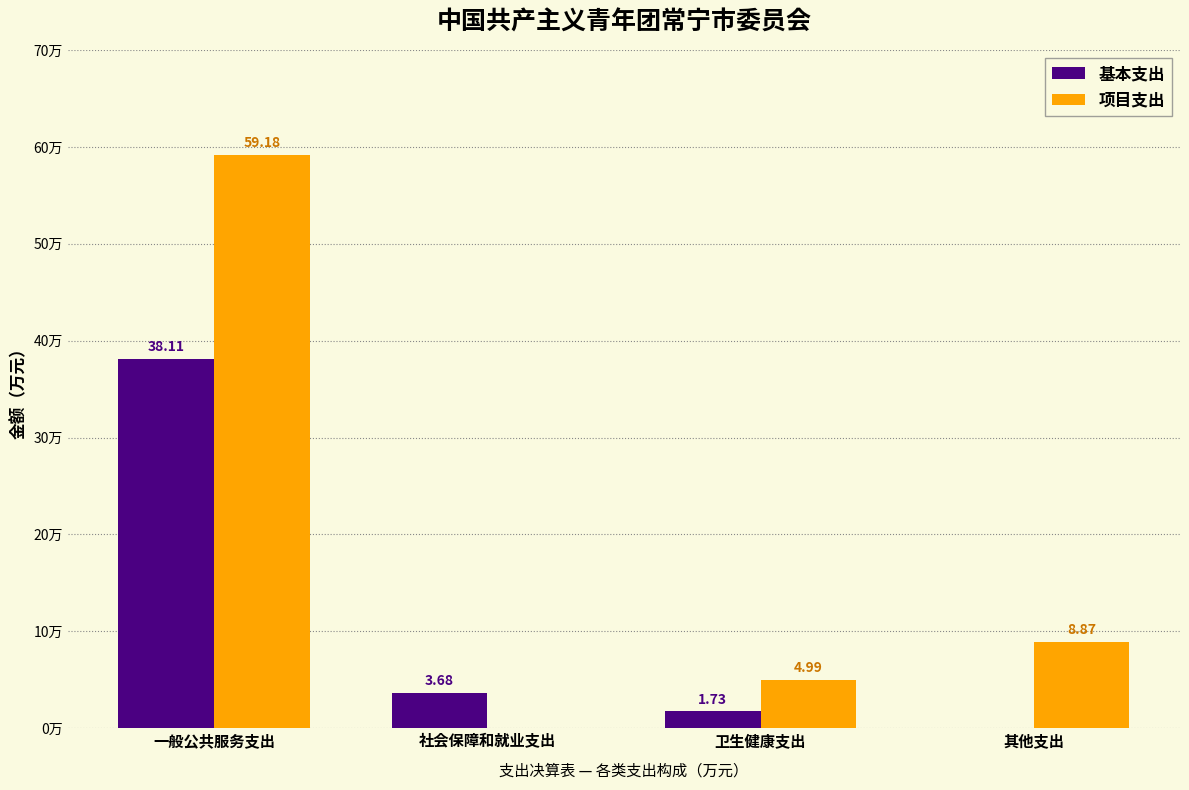

Is the value of 项目支出 at 卫生健康支出 greater than the value of 基本支出 at 其他支出?

Yes